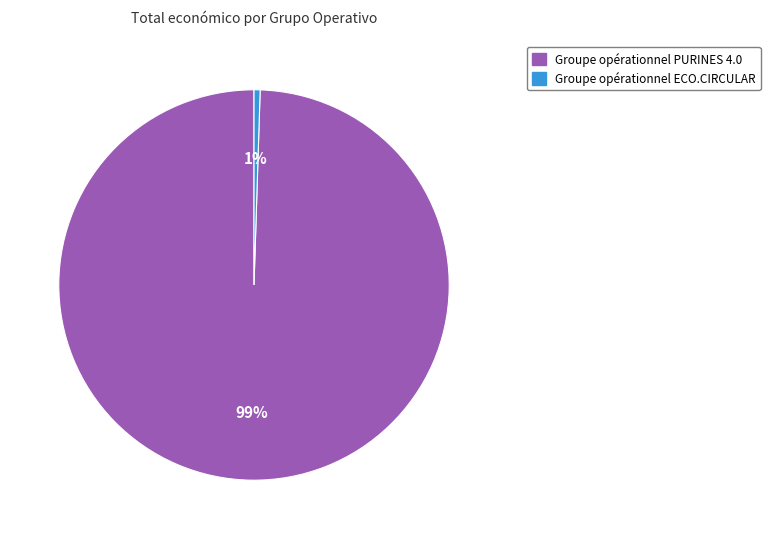

To the nearest percent, what is the combined percentage of Groupe opérationnel ECO.CIRCULAR and Groupe opérationnel PURINES 4.0?

100%